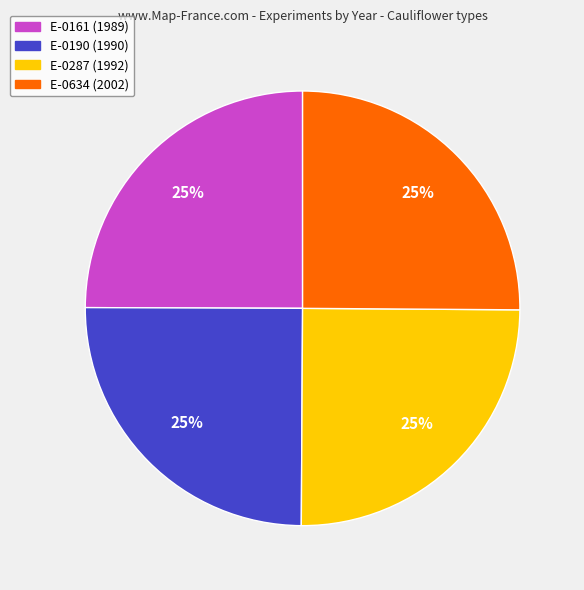

To the nearest percent, what percentage of the pie is E-0190?

25%